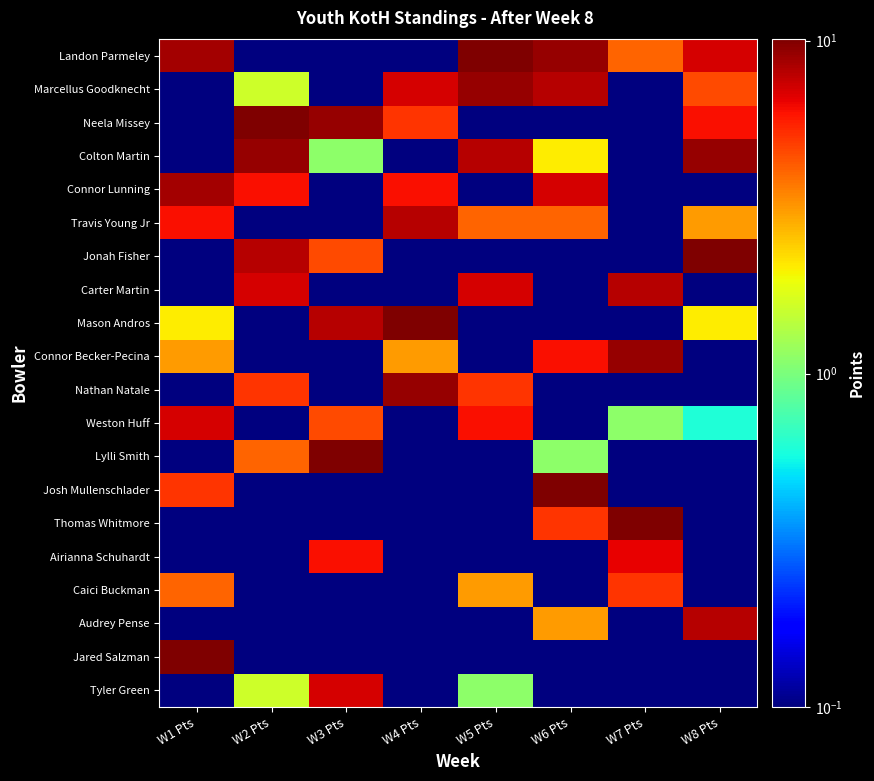

At which category is the sum across all series the highest?

W6 Pts